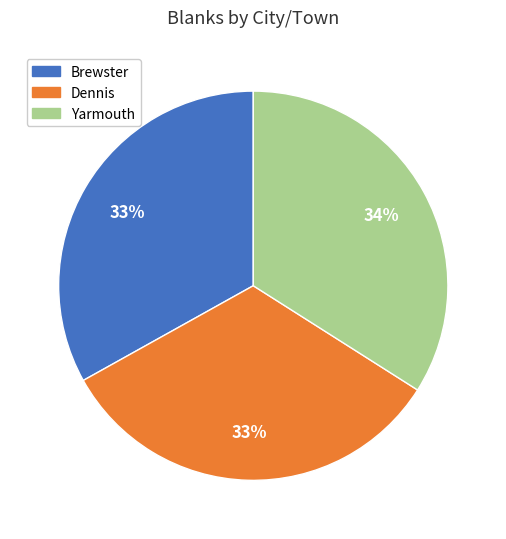

The Brewster slice represents 25% of the pie. True or false?

False